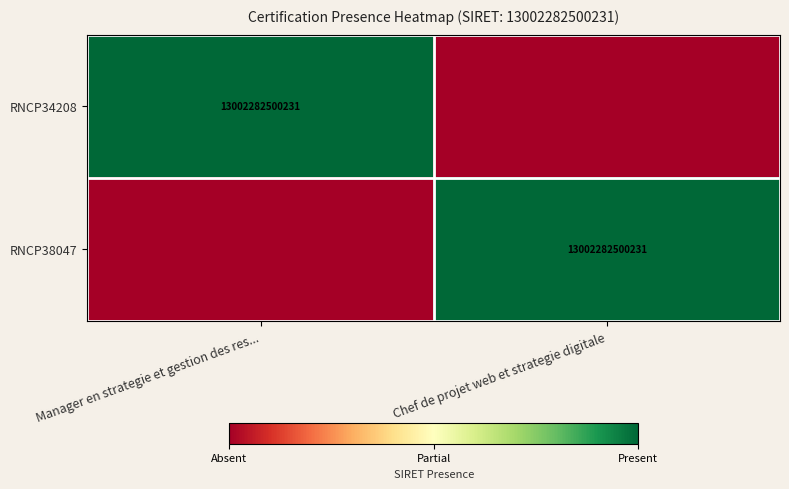

Is it true that RNCP38047 equals 6706145572991 at Chef de projet web et strategie digitale?

False